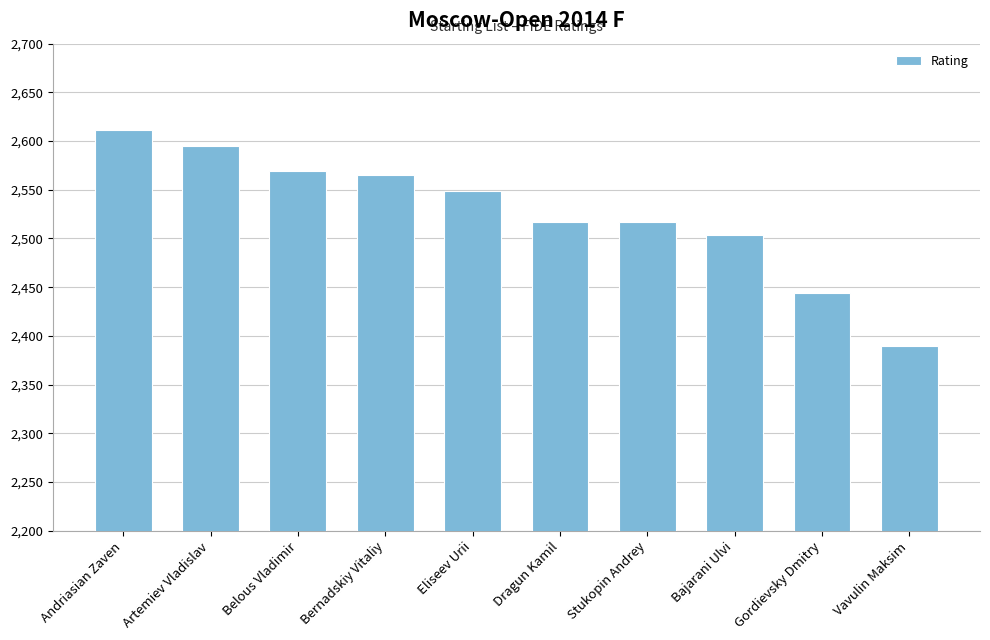

True or false: the data shows 2565 at Bernadskiy Vitaliy.

True